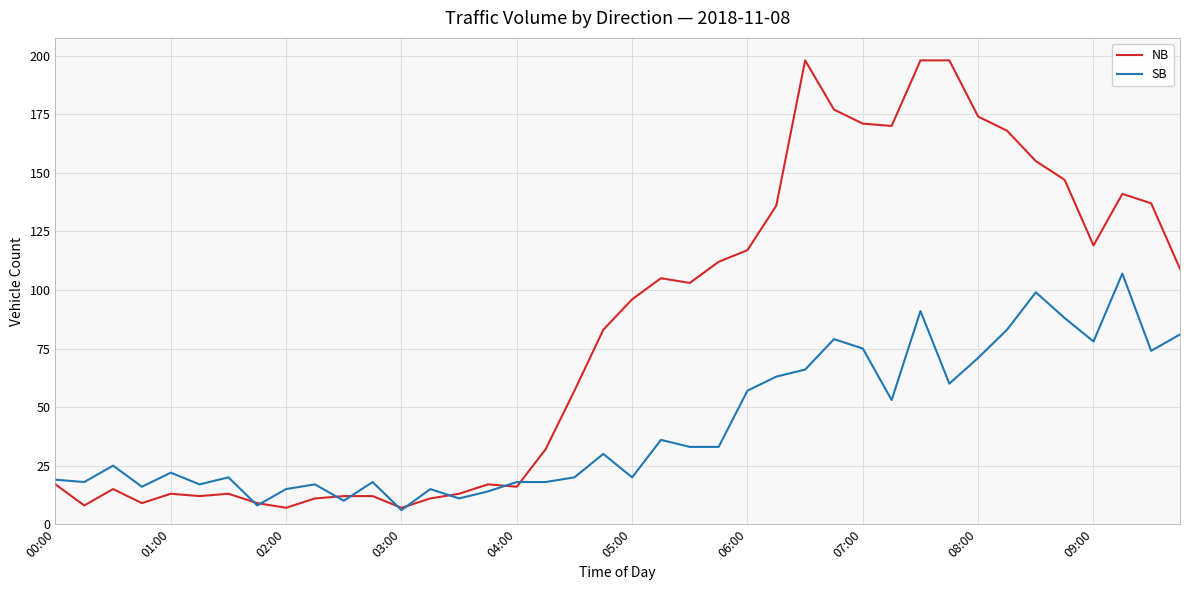

Which series has the widest spread of values?

NB